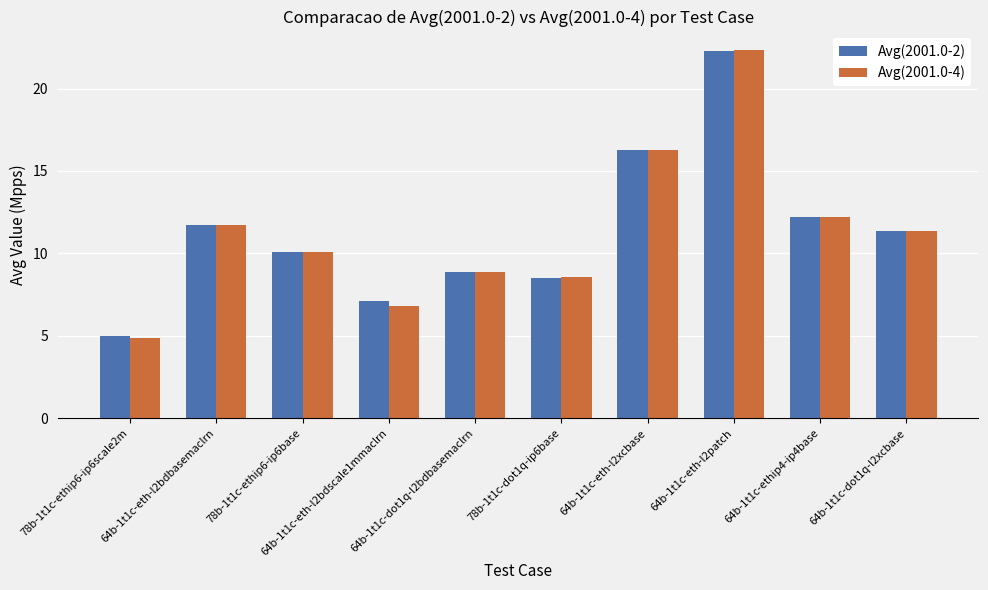

Reading left to right, what are all the values shown in this chart?

Avg(2001.0-2): 5.0	11.7	10.1	7.1	8.9	8.5	16.3	22.3	12.2	11.4
Avg(2001.0-4): 4.9	11.7	10.1	6.8	8.9	8.5	16.3	22.3	12.2	11.4